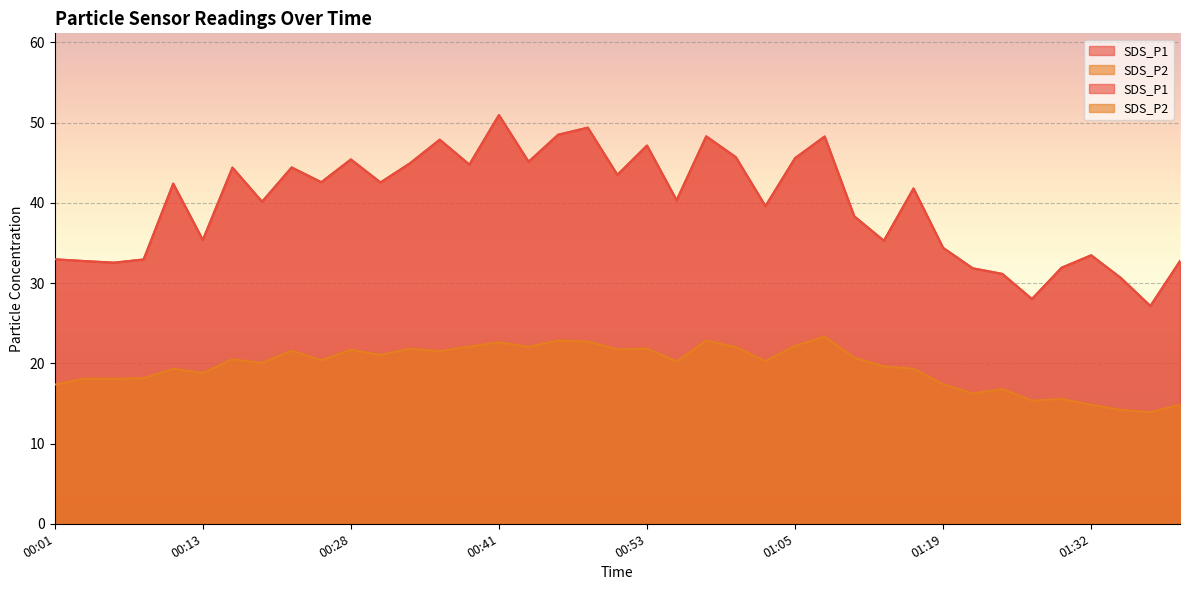

What is the label of the 33rd point from the right?

00:16